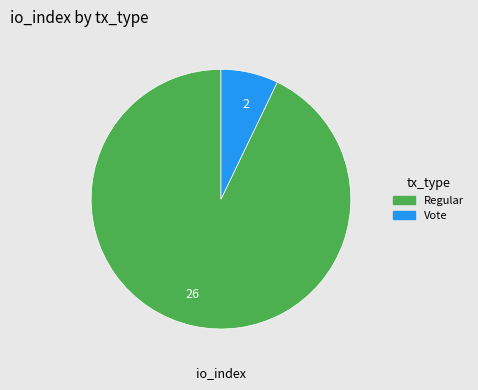

Which category has the smallest portion of the pie?

2